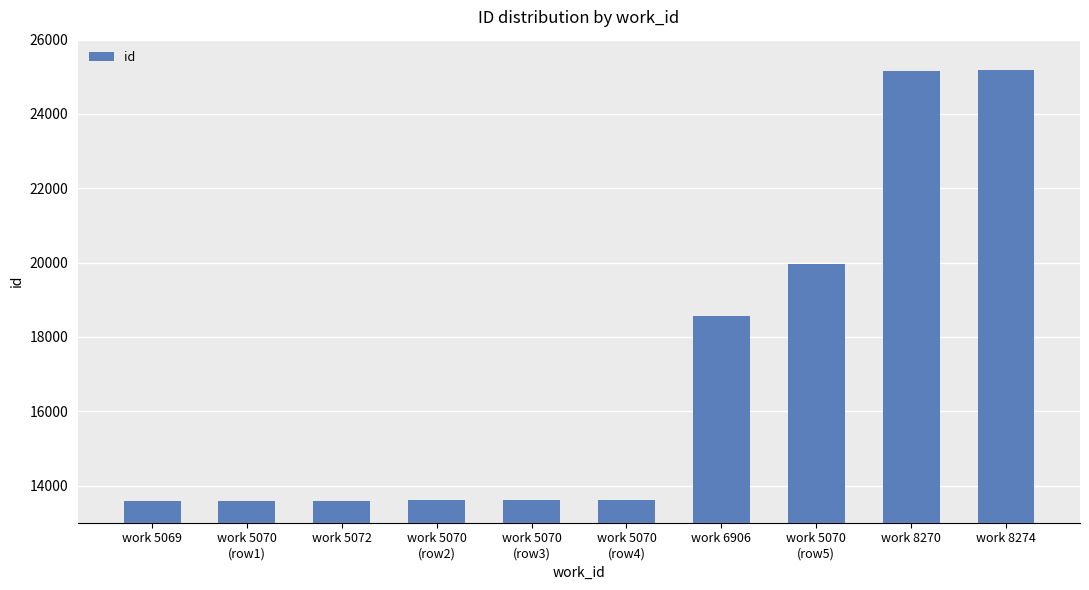

What is the change in value from work 5070
(row1) to work 5070
(row5)?

+6365